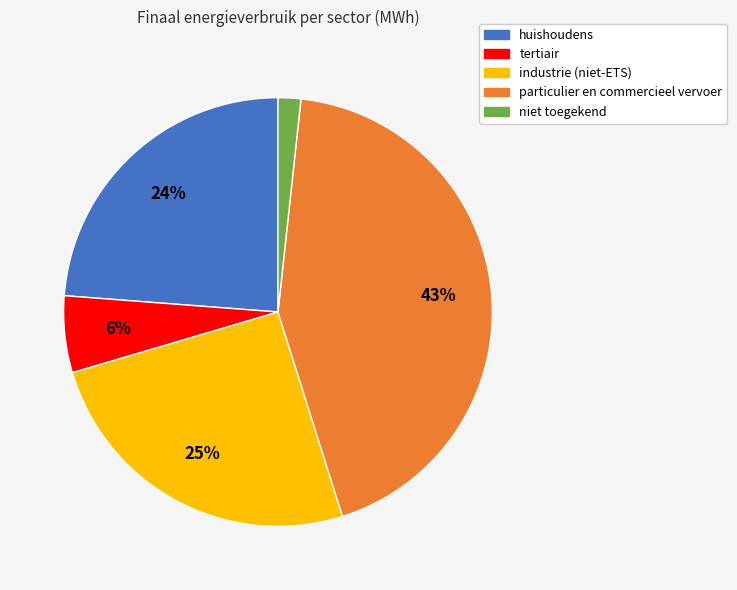

Between niet toegekend and tertiair, which is larger?

tertiair